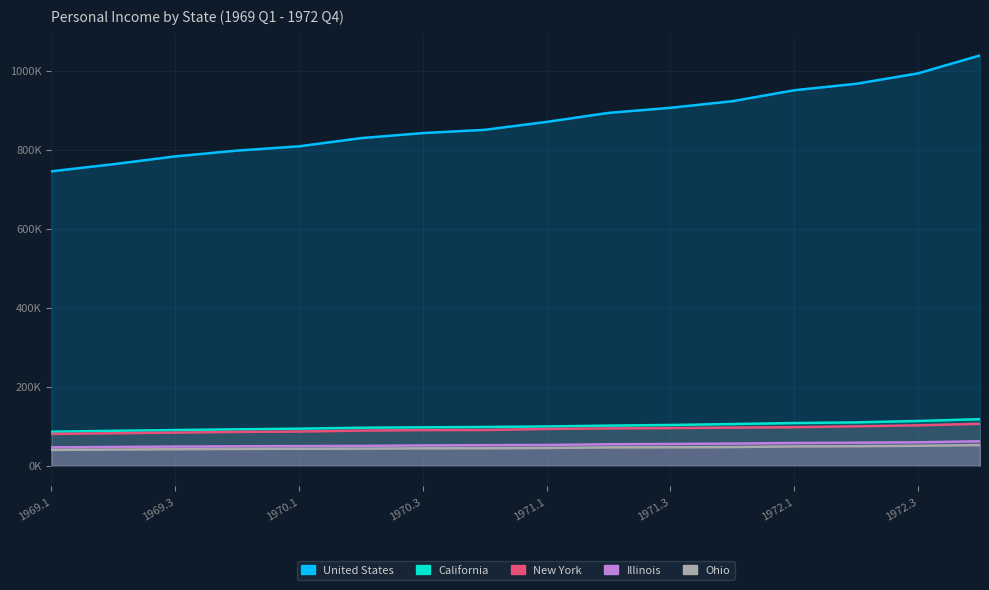

What is the difference between the maximum and minimum values in the Illinois series?

15372